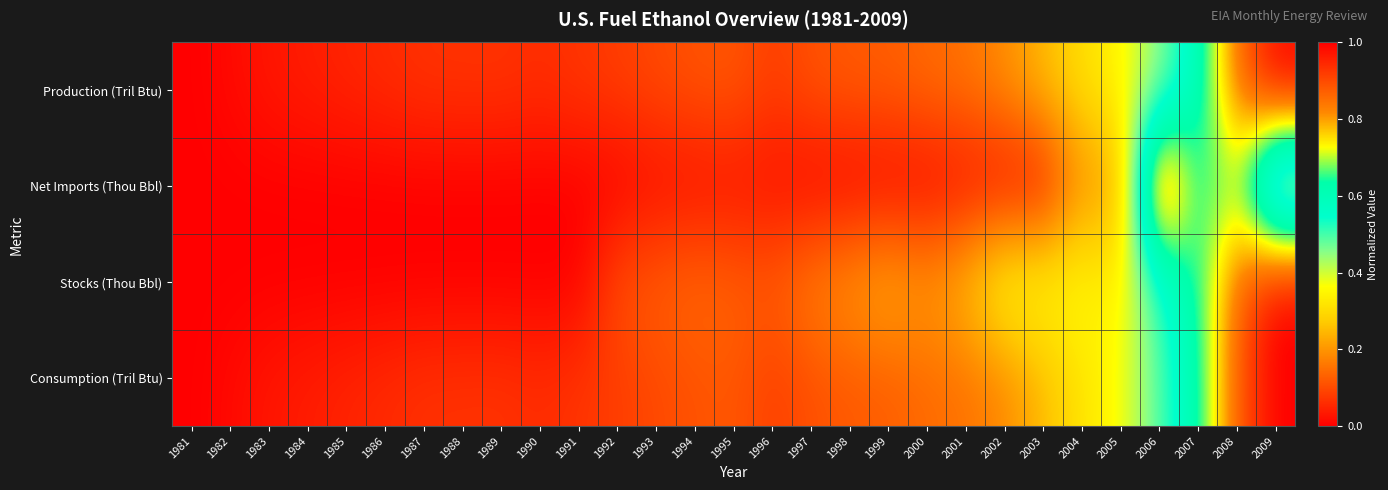

At which category is the sum across all series the highest?

2008